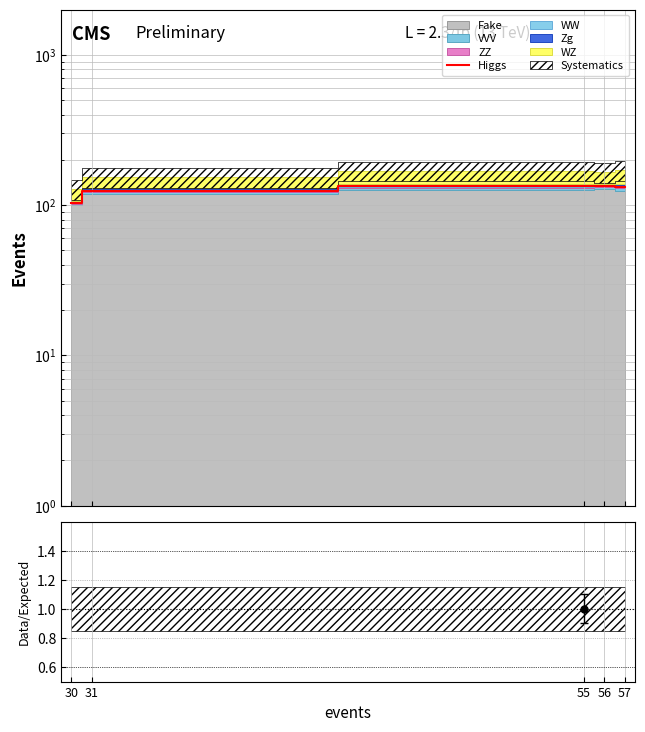

How many data points are less than 132?

2